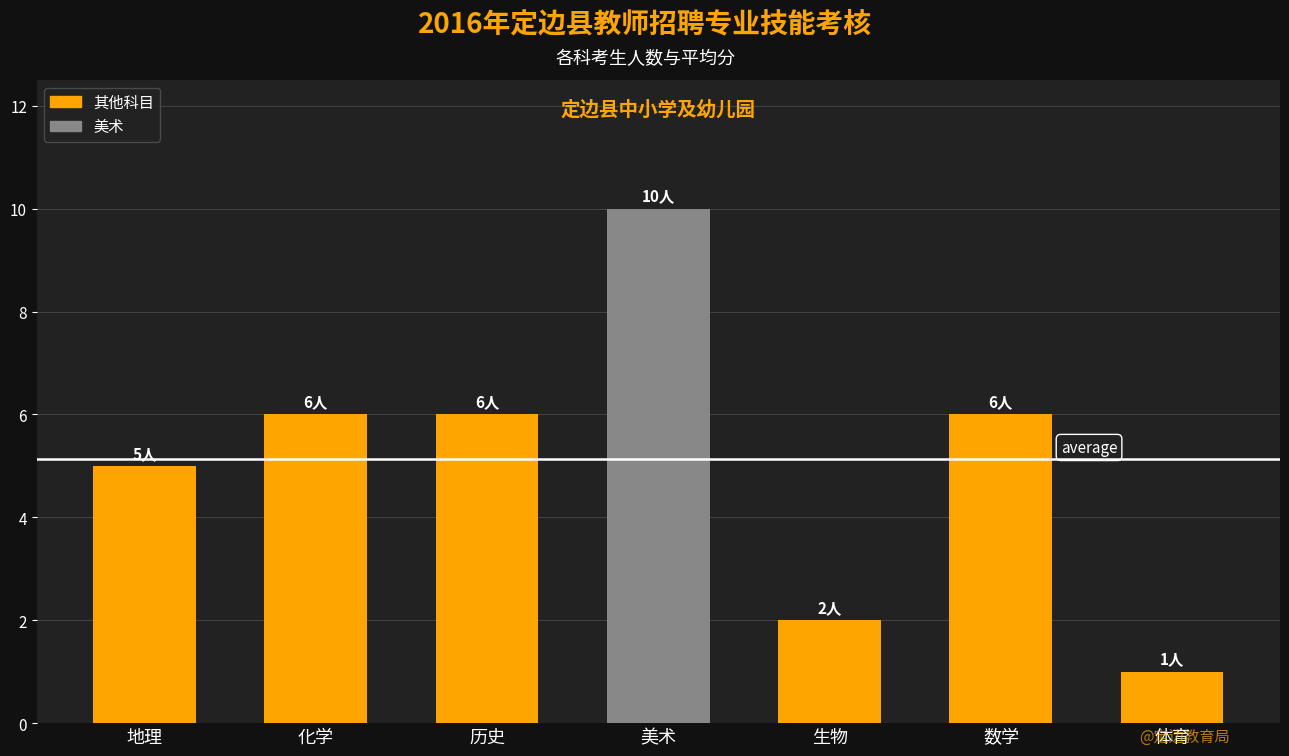

Approximately how many times larger is the value at 美术 compared to 数学?

1.7